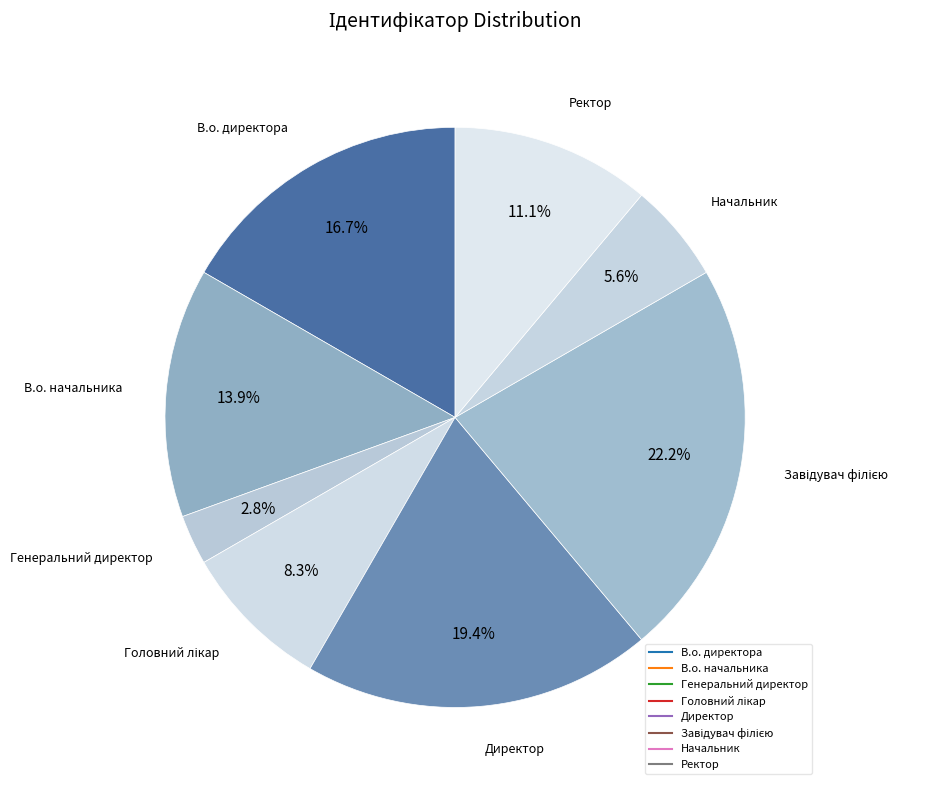

How many slices are in this pie chart?

8